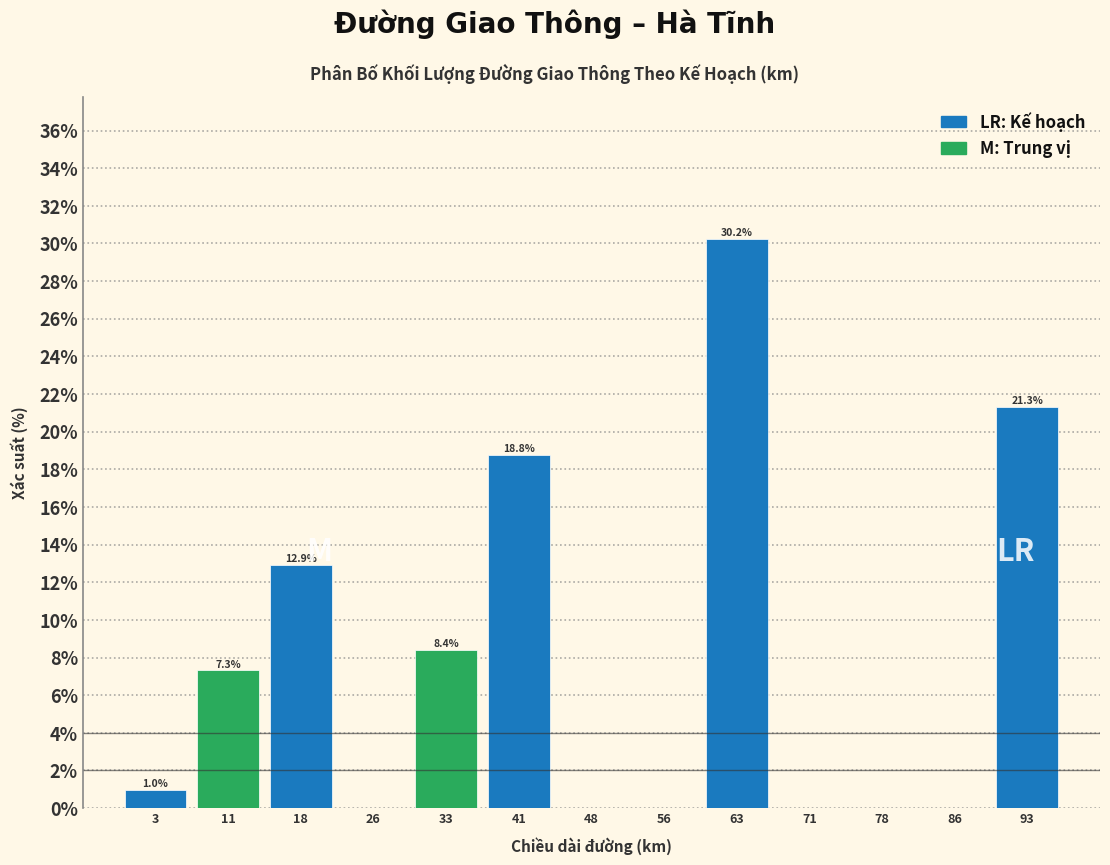

Reading left to right, transcribe all the data shown in this chart.

3=1.0	11=7.3	18=12.9	26=0.0	33=8.4	41=18.8	48=0.0	56=0.0	63=30.2	71=0.0	78=0.0	86=0.0	93=21.3